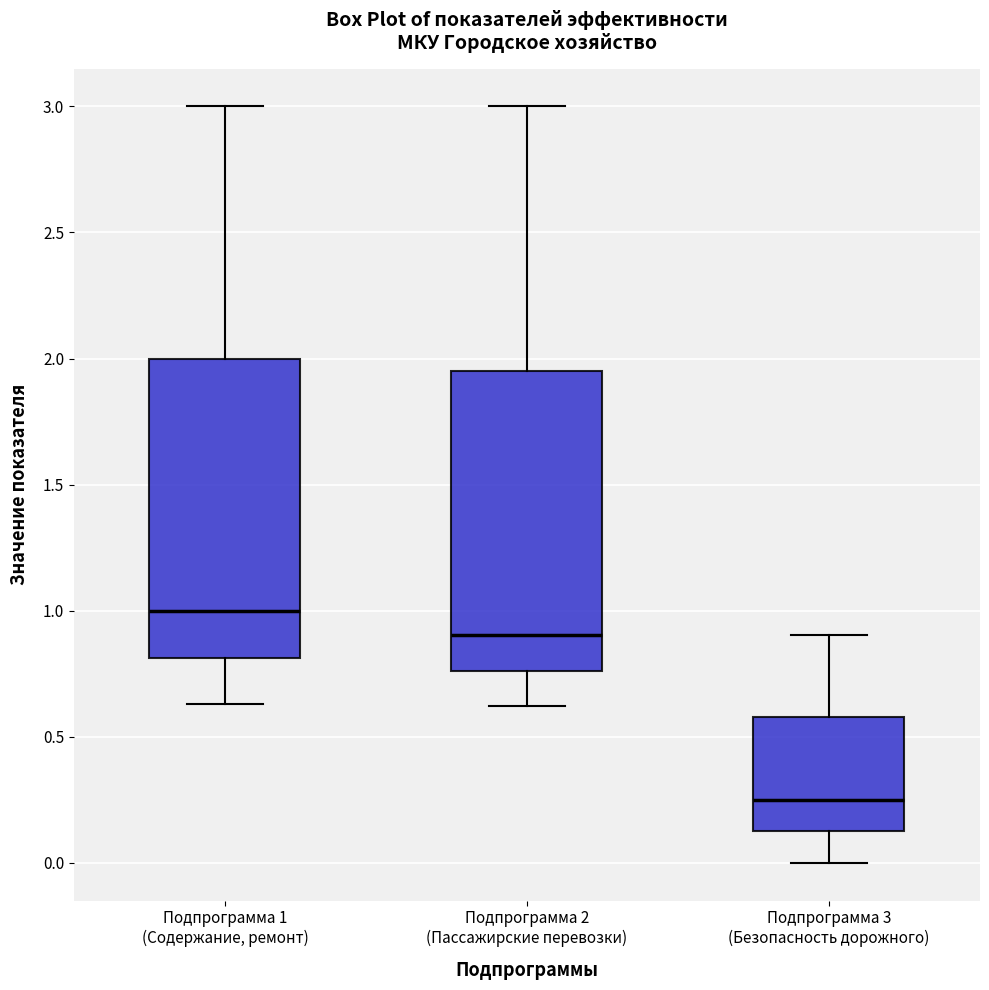

Reading left to right, transcribe this box plot: for each box, give where its median line is, the range the box spans, and where its two whiskers end, as read against the y-axis. The values are not printed on the chart, so give them approximately, as read against the axis.

Подпрограмма 1 (Содержание, ремонт): median 1.00, box 0.80 to 2.00, whiskers 0.65 to 3.00
Подпрограмма 2 (Пассажирские перевозки): median 0.90, box 0.75 to 1.95, whiskers 0.60 to 3.00
Подпрограмма 3 (Безопасность дорожного): median 0.25, box 0.15 to 0.60, whiskers 0.00 to 0.90